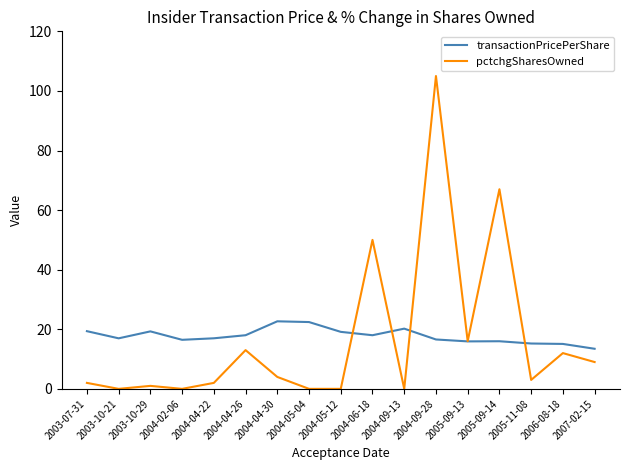

What is the total value across all series at 2004-04-22?

19.0